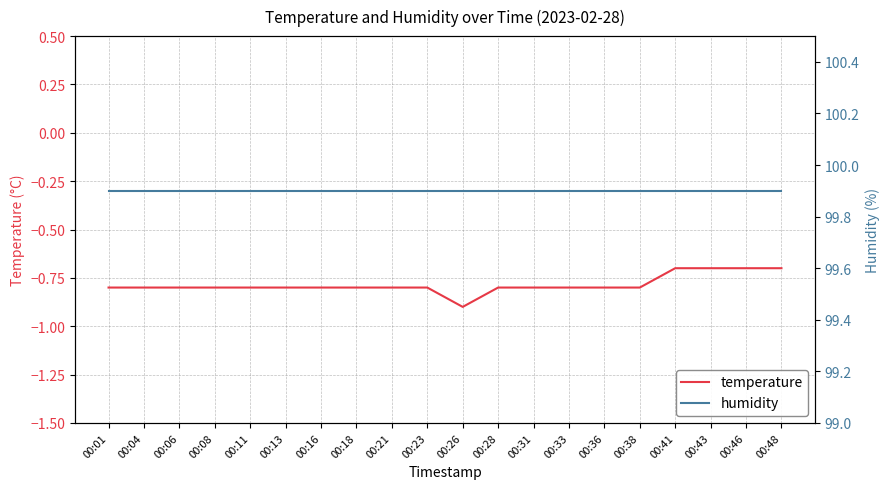

How many lines are shown in the chart?

2